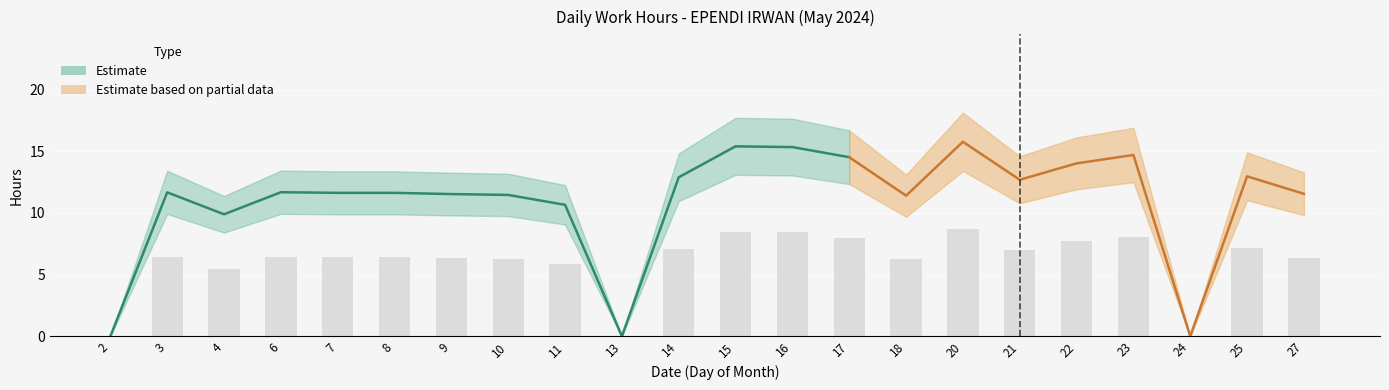

What is the greatest value displayed?

15.8